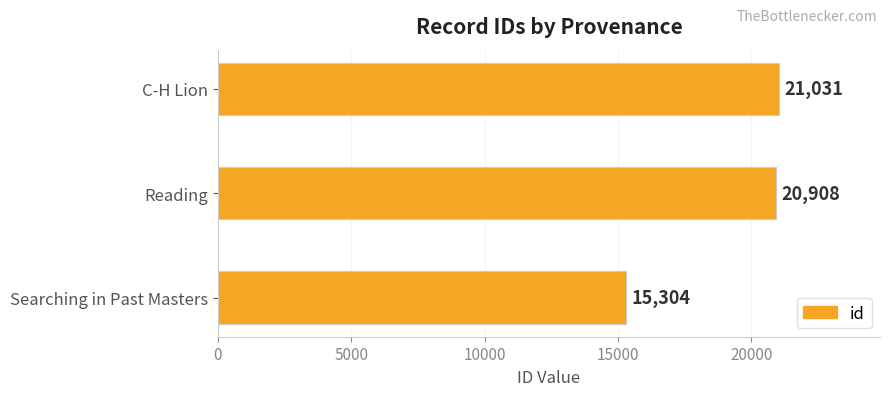

How many values are below 20908?

1